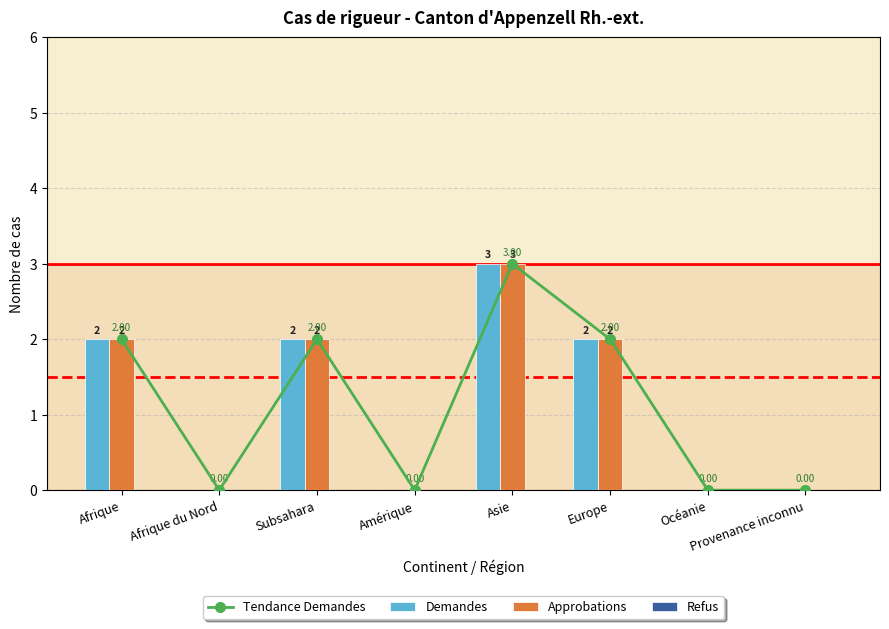

How many groups of bars are there?

8